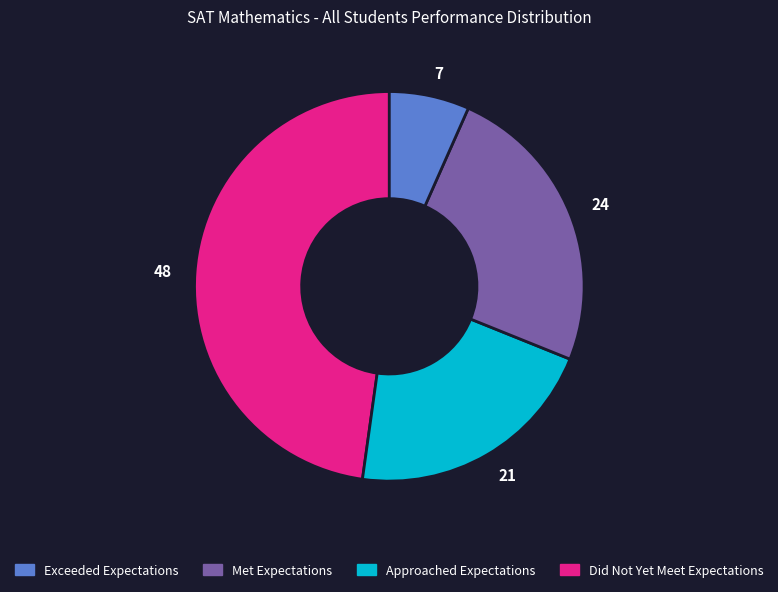

Rank the categories by value from lowest to highest.

7, 21, 24, 48